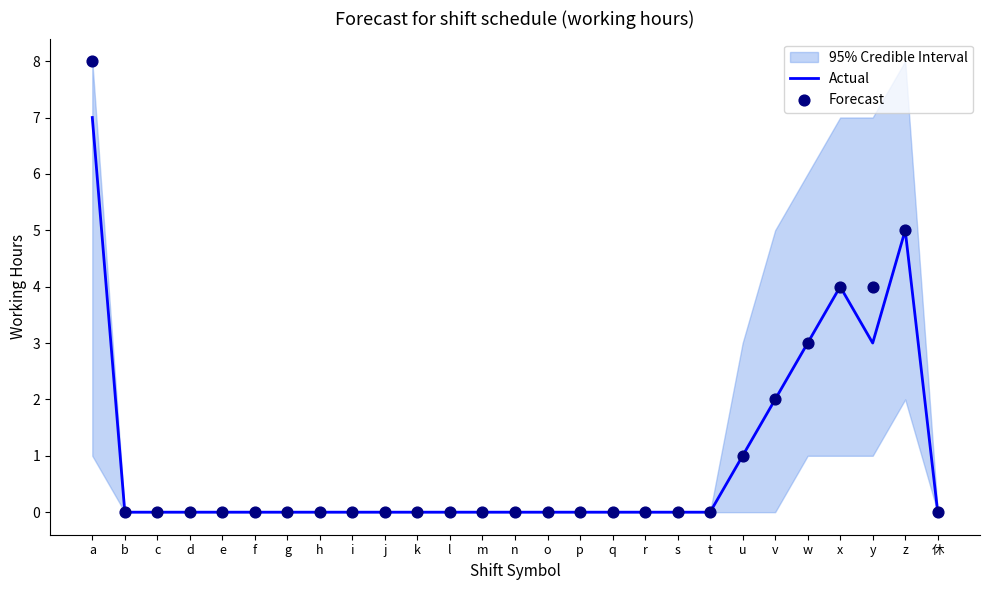

Which series has the largest total across all categories?

Forecast